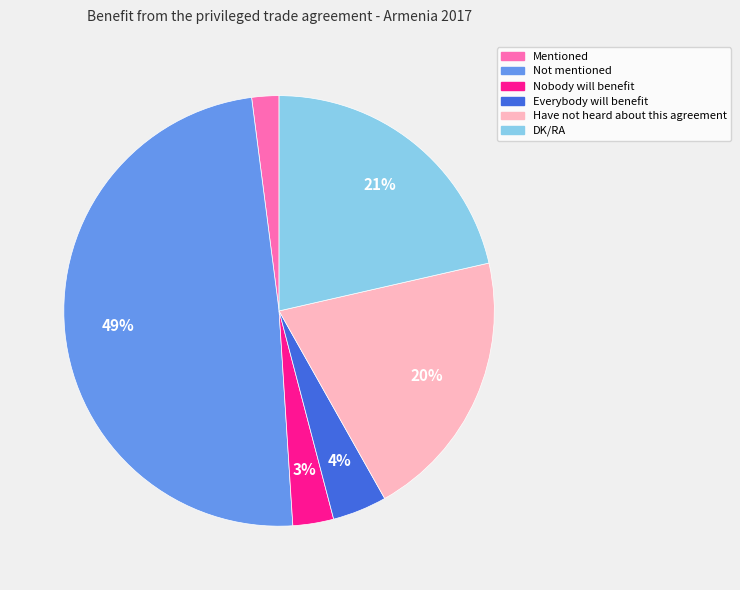

How many segments does this pie chart have?

6